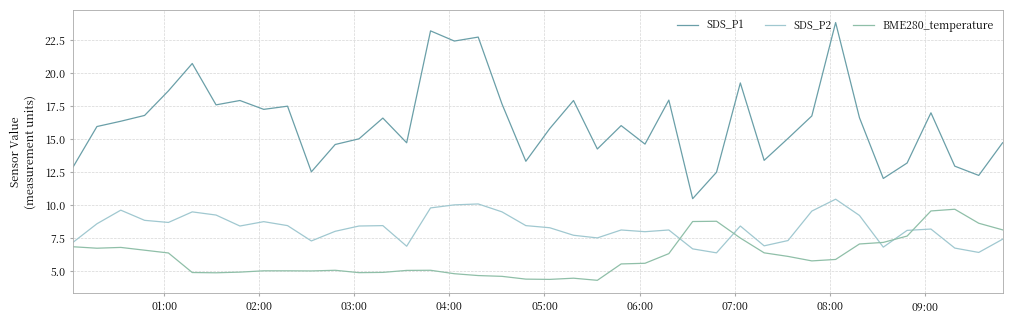

True or false: SDS_P1 and BME280_temperature intersect in this chart.

False